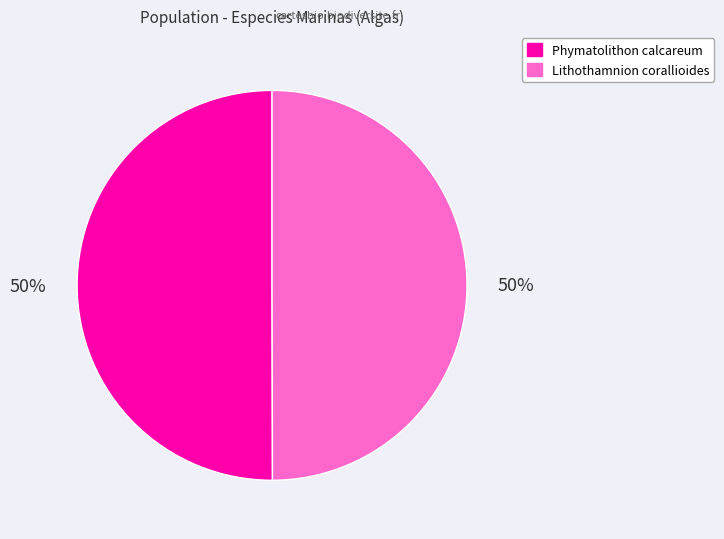

Approximately how many times larger is the value at Phymatolithon calcareum compared to Lithothamnion corallioides?

1.0